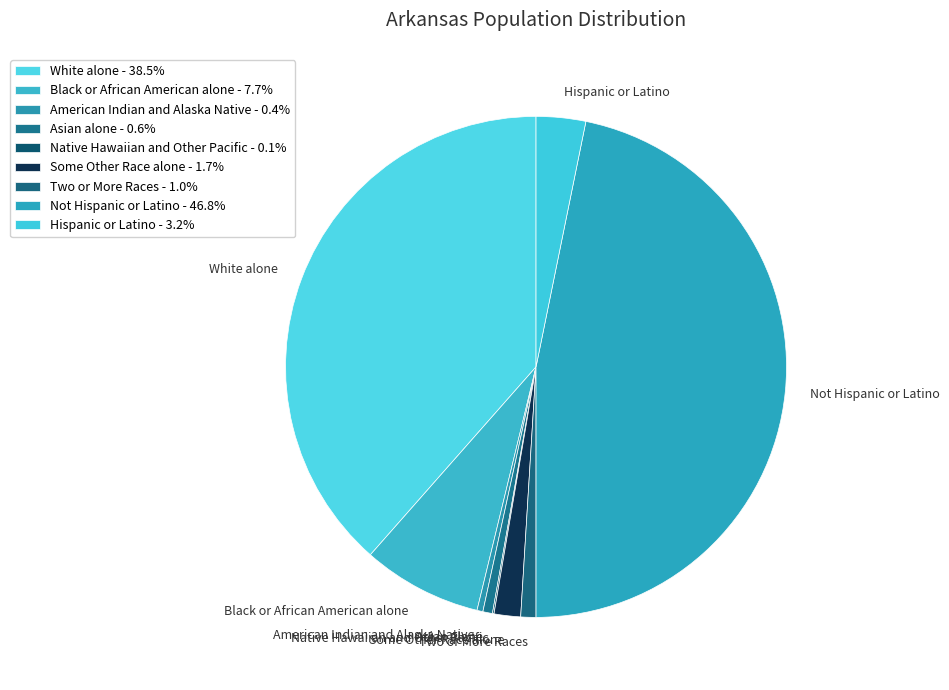

Does White alone account for over 50% of the chart?

No